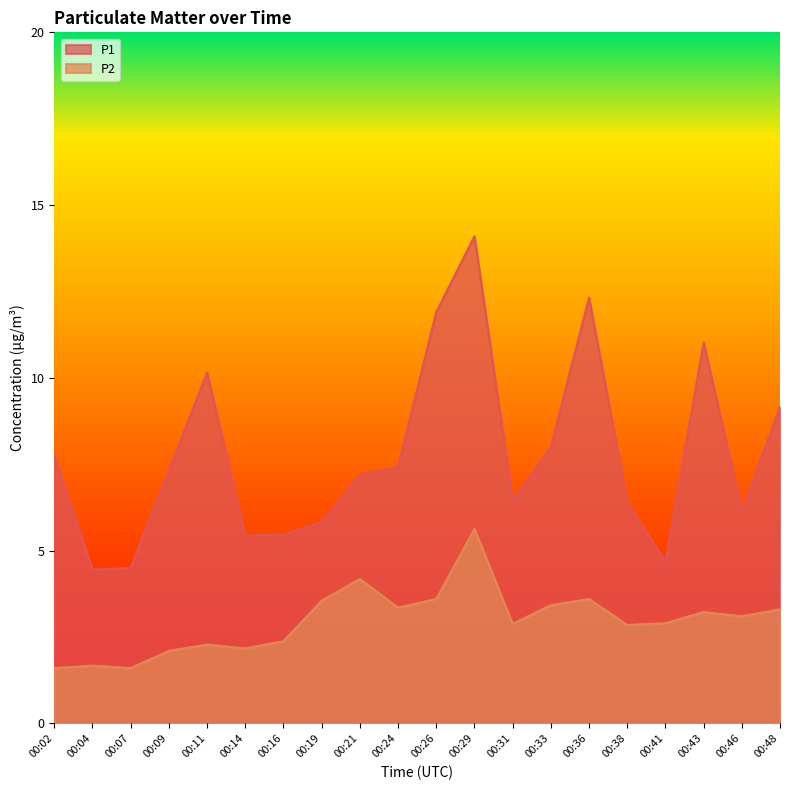

True or false: P2 and P1 cross at least once.

False